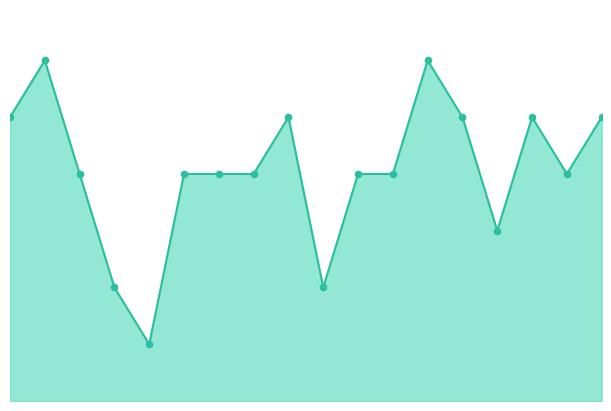

Does the chart have visible grid lines?

No